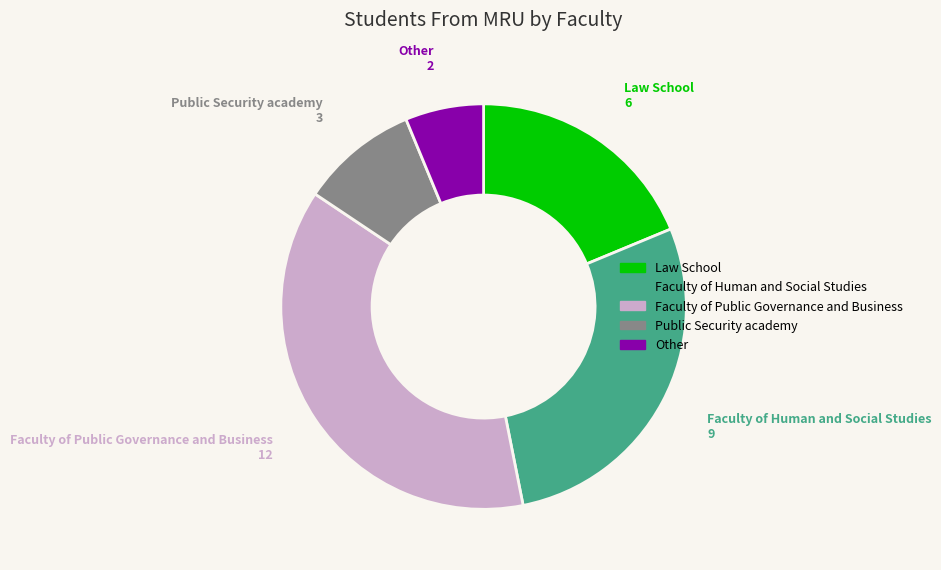

Do Law School and Other together represent more than half of the pie?

No